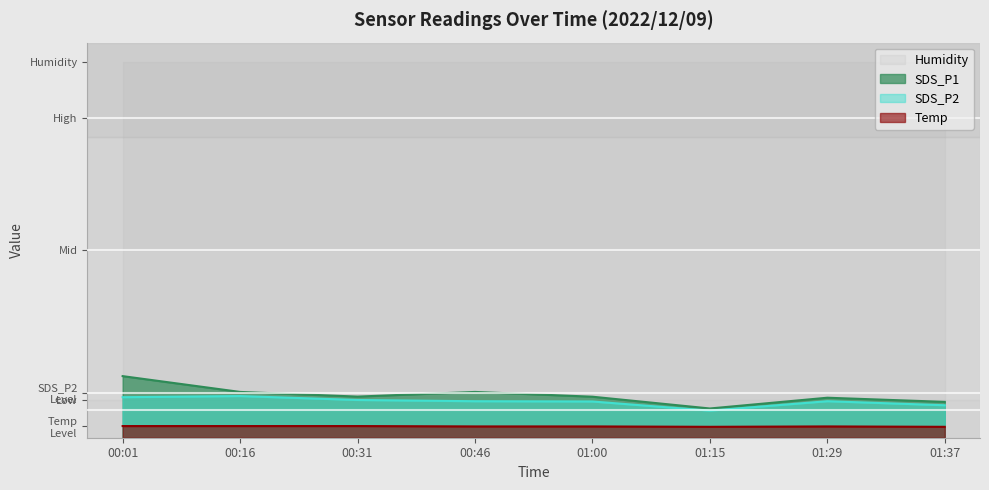

At 01:00, list the series in order from largest to smallest.

Humidity, SDS_P1, SDS_P2, Temp